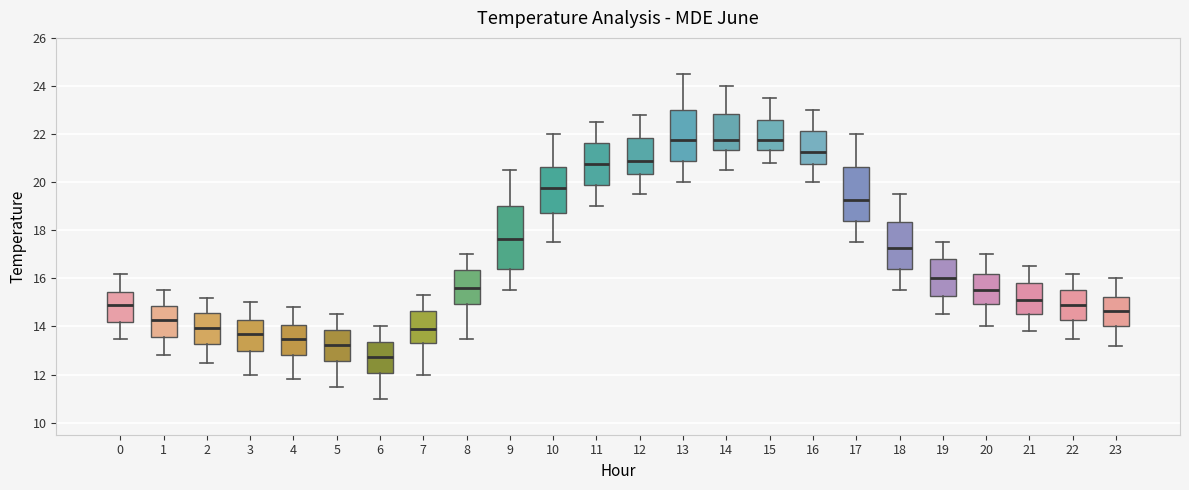

Reading left to right, transcribe this box plot: for each box, give where its median line is, the range the box spans, and where its two whiskers end, as read against the y-axis. The values are not printed on the chart, so give them approximately, as read against the axis.

0: median 15.0, box 14.2 to 15.4, whiskers 13.6 to 16.2
1: median 14.2, box 13.6 to 14.8, whiskers 12.8 to 15.6
2: median 14.0, box 13.2 to 14.6, whiskers 12.6 to 15.2
3: median 13.8, box 13.0 to 14.2, whiskers 12.0 to 15.0
4: median 13.6, box 12.8 to 14.0, whiskers 11.8 to 14.8
5: median 13.2, box 12.6 to 13.8, whiskers 11.6 to 14.6
6: median 12.8, box 12.0 to 13.4, whiskers 11.0 to 14.0
7: median 14.0, box 13.4 to 14.6, whiskers 12.0 to 15.4
8: median 15.6, box 15.0 to 16.4, whiskers 13.6 to 17.0
9: median 17.6, box 16.4 to 19.0, whiskers 15.6 to 20.6
10: median 19.8, box 18.8 to 20.6, whiskers 17.6 to 22.0
11: median 20.8, box 19.8 to 21.6, whiskers 19.0 to 22.6
12: median 21.0, box 20.4 to 21.8, whiskers 19.6 to 22.8
13: median 21.8, box 20.8 to 23.0, whiskers 20.0 to 24.6
14: median 21.8, box 21.4 to 22.8, whiskers 20.6 to 24.0
15: median 21.8, box 21.4 to 22.6, whiskers 20.8 to 23.6
16: median 21.2, box 20.8 to 22.2, whiskers 20.0 to 23.0
17: median 19.2, box 18.4 to 20.6, whiskers 17.6 to 22.0
18: median 17.2, box 16.4 to 18.4, whiskers 15.6 to 19.6
19: median 16.0, box 15.2 to 16.8, whiskers 14.6 to 17.6
20: median 15.6, box 15.0 to 16.2, whiskers 14.0 to 17.0
21: median 15.2, box 14.6 to 15.8, whiskers 13.8 to 16.6
22: median 15.0, box 14.2 to 15.6, whiskers 13.6 to 16.2
23: median 14.6, box 14.0 to 15.2, whiskers 13.2 to 16.0